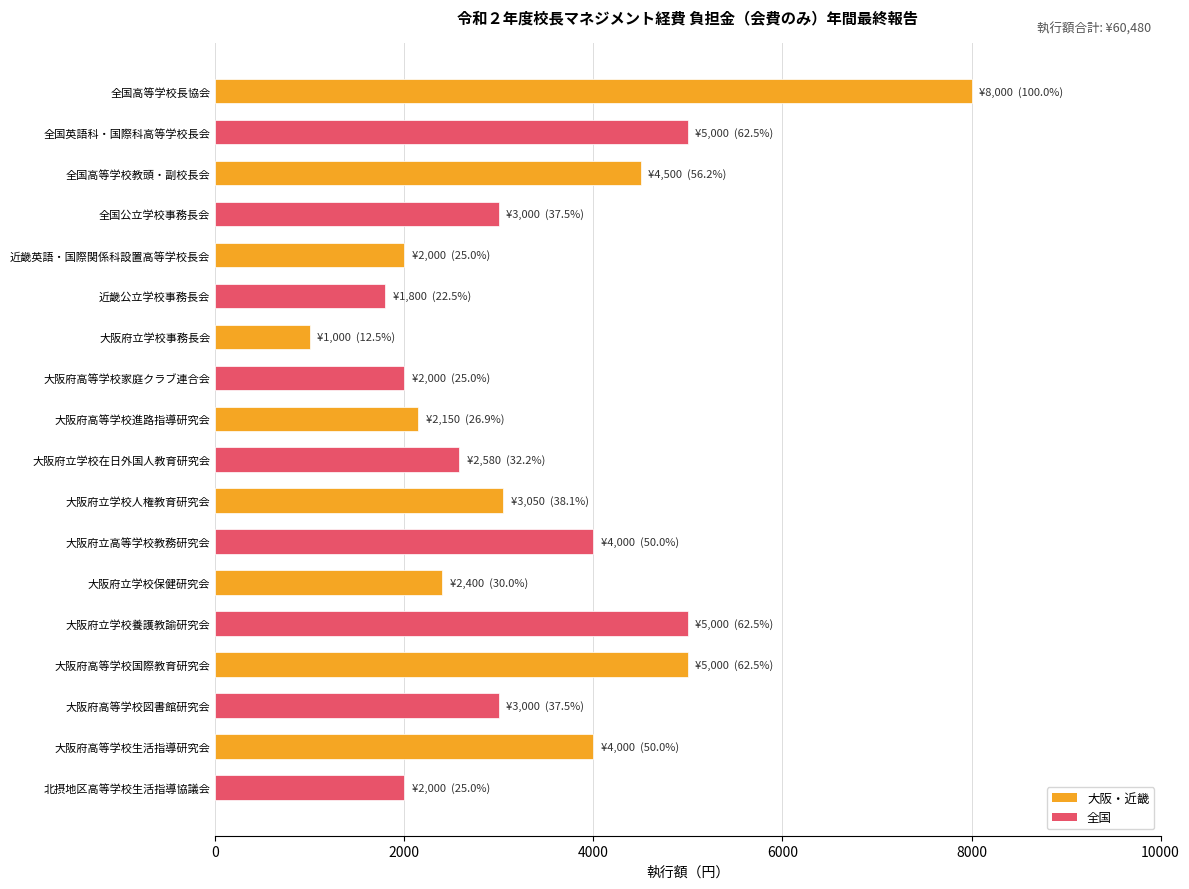

What is the label of the 5th bar from the top?

近畿英語・国際関係科設置高等学校長会